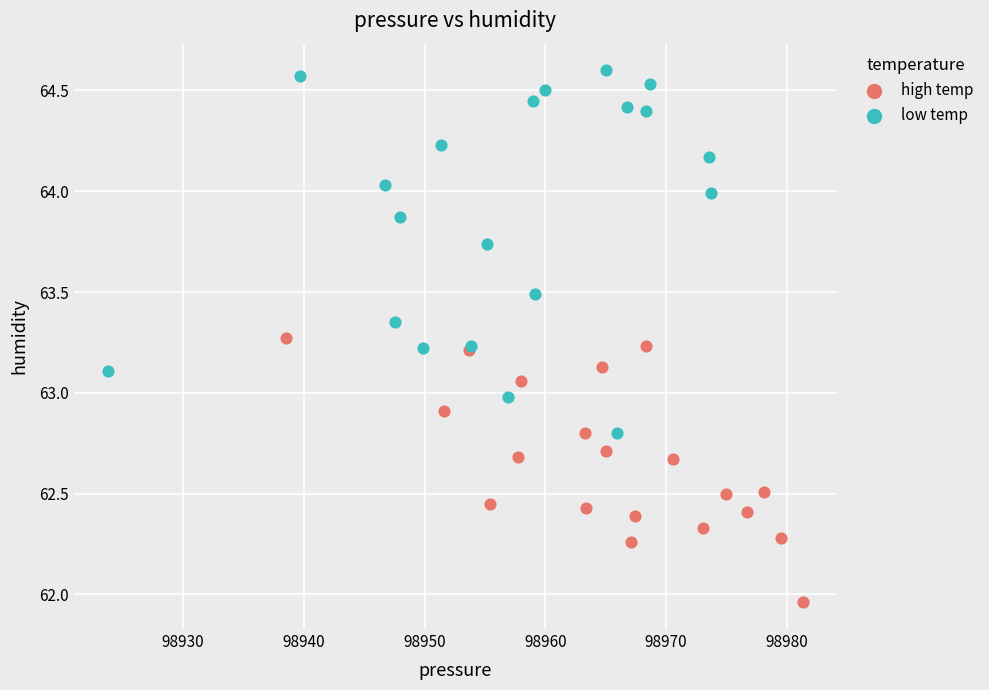

What are all the series names shown in the legend?

high temp, low temp